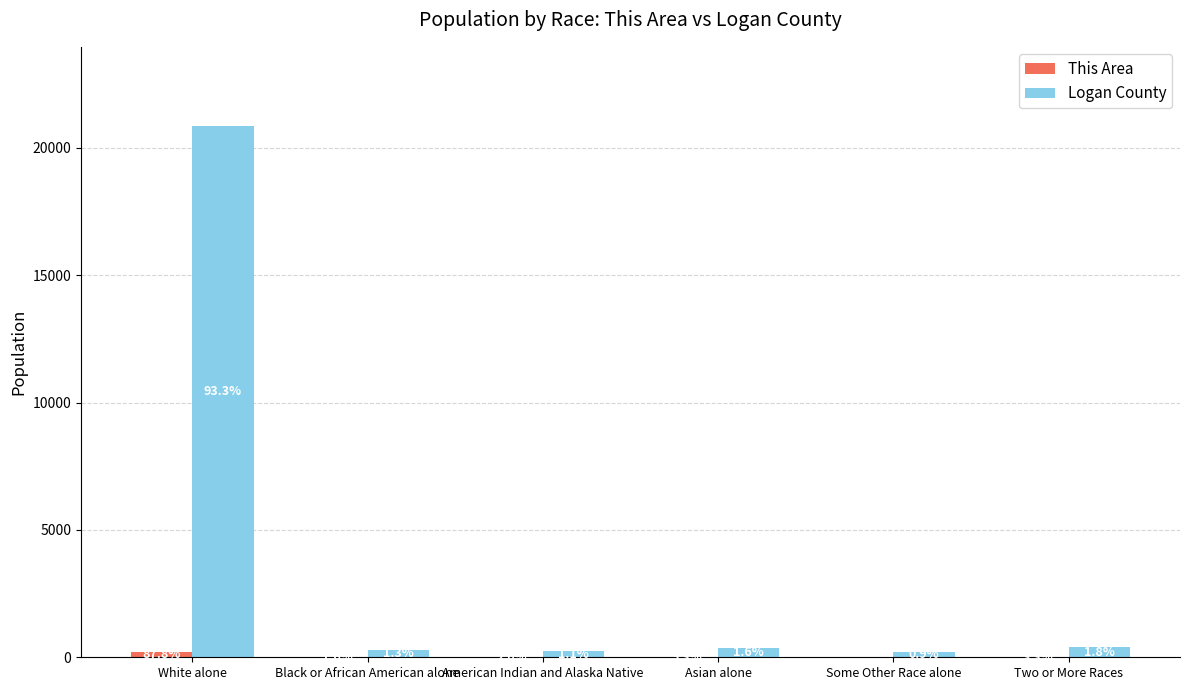

Are the bars grouped side by side (vs. stacked)?

Yes